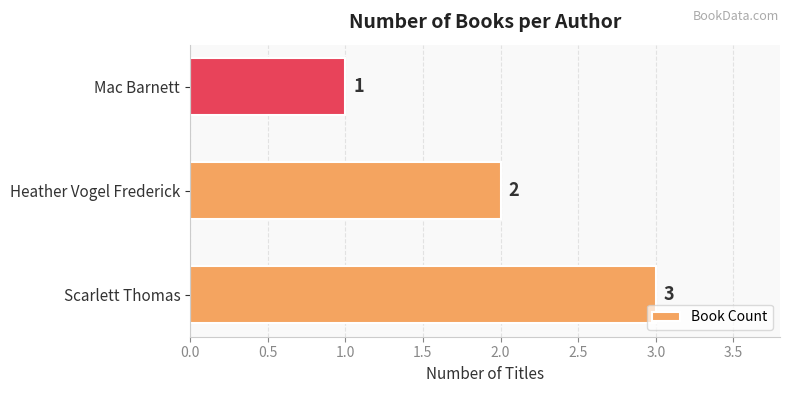

Between Heather Vogel Frederick and Scarlett Thomas, which is larger?

Scarlett Thomas